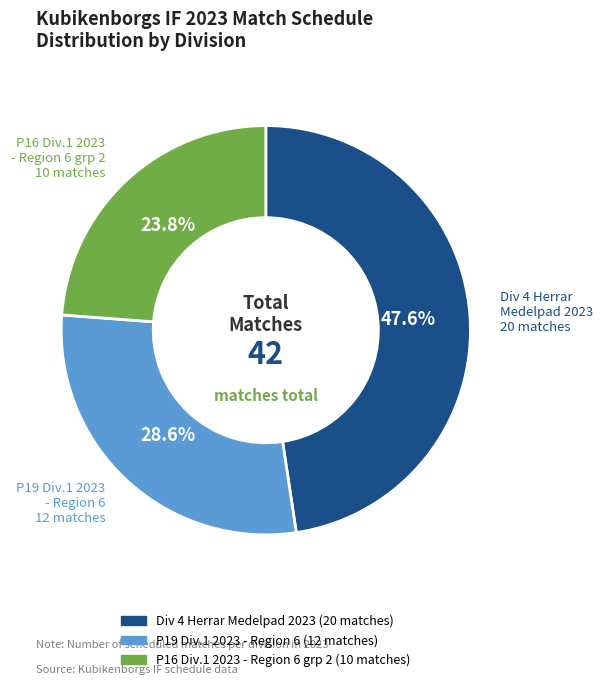

Is there a majority slice in this chart?

No